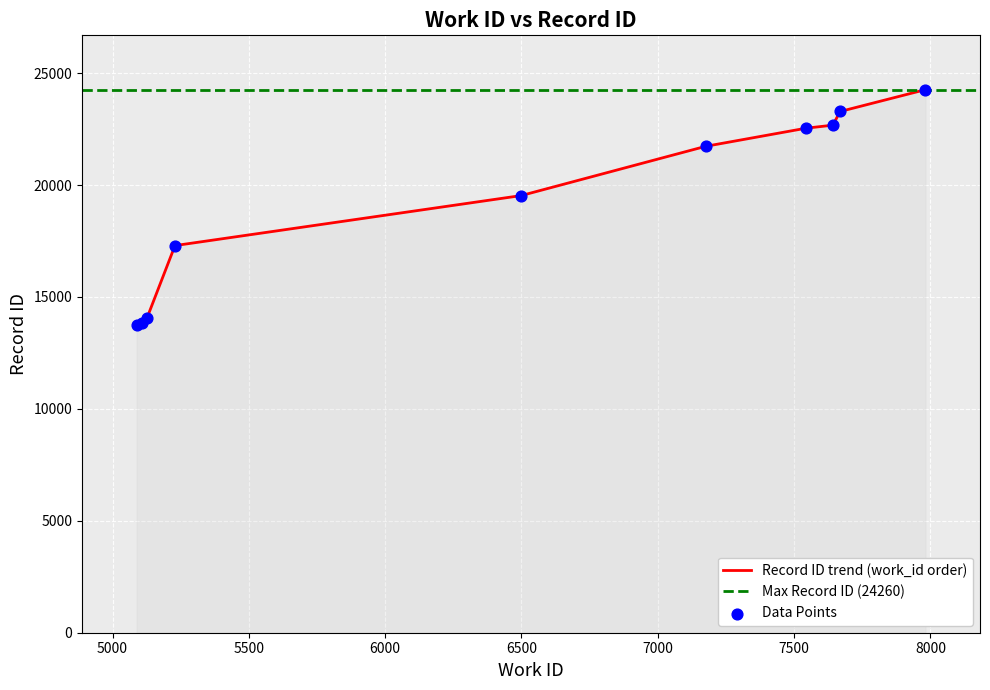

What is the change in value from 5229 to 7544?

+5244